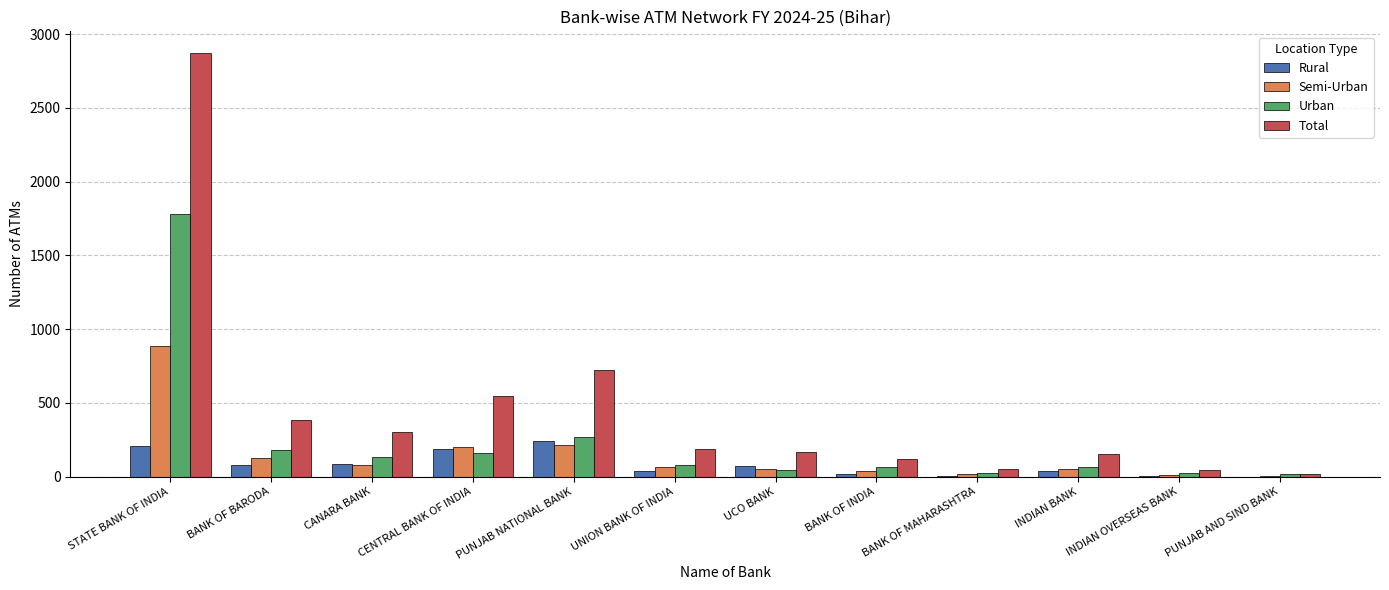

Which series has the largest total across all categories?

Total